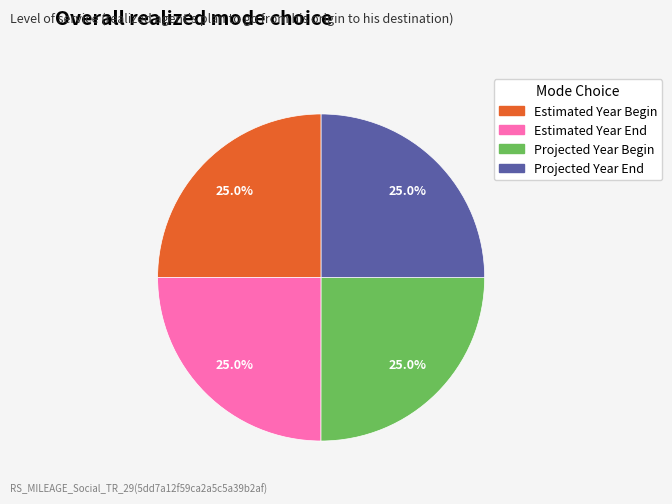

Is there a majority slice in this chart?

No